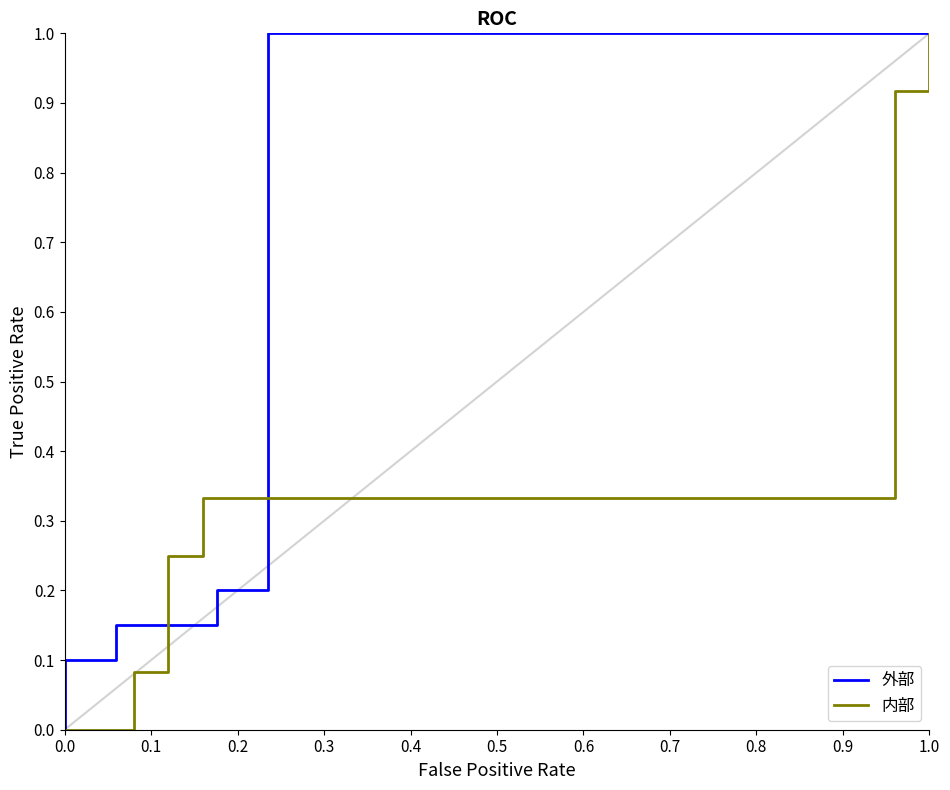

How many values in 内部 are above zero?

36